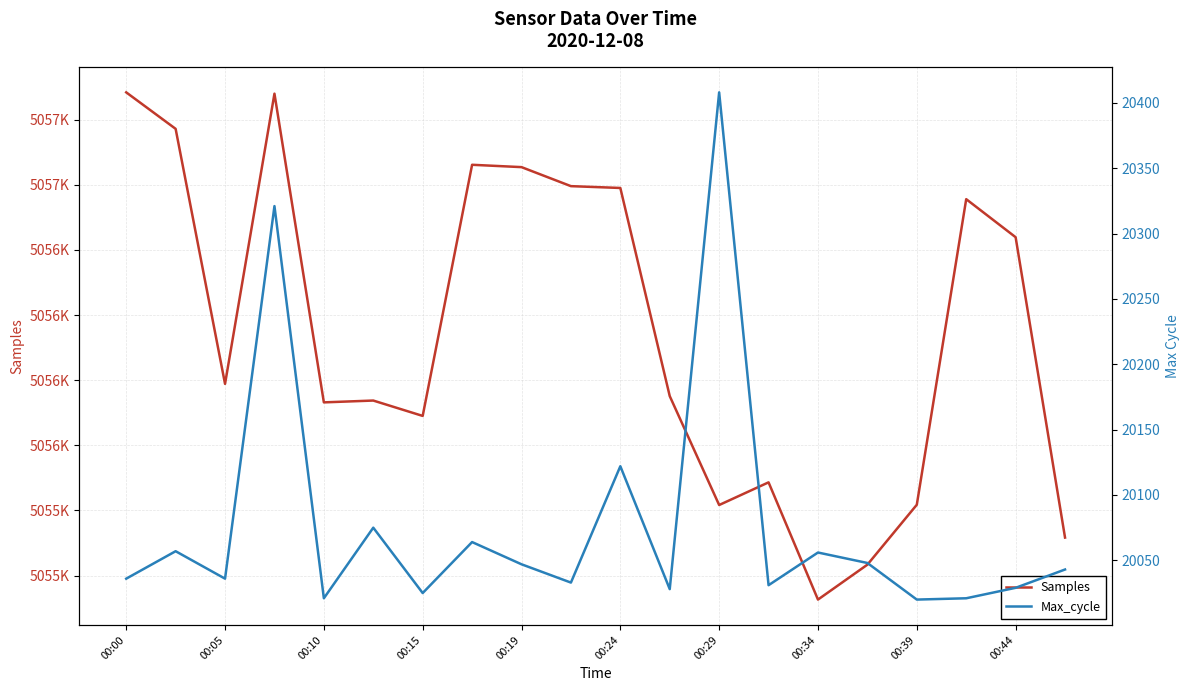

What is the value of the Max_cycle point at the 11th from the left?

20122